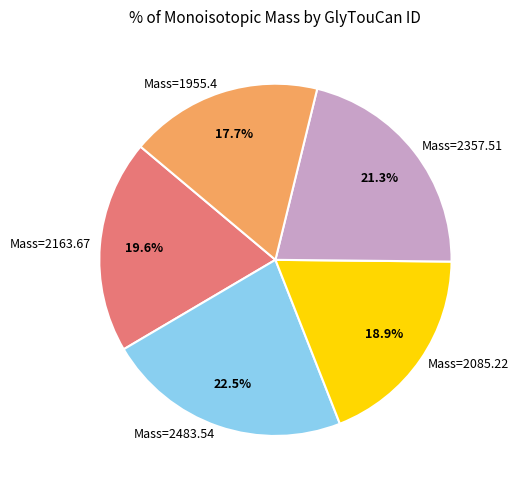

To the nearest percent, what is the average slice percentage?

20%